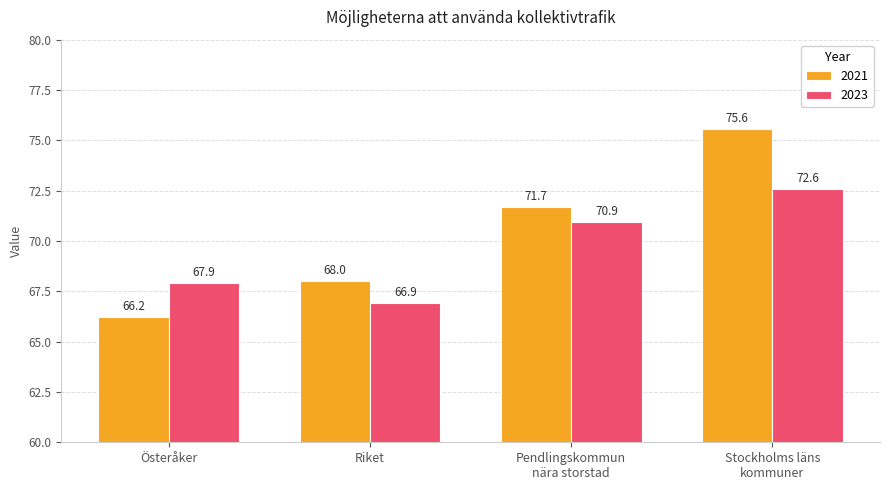

Is the value of 2021 at Riket greater than the value of 2023 at Riket?

Yes